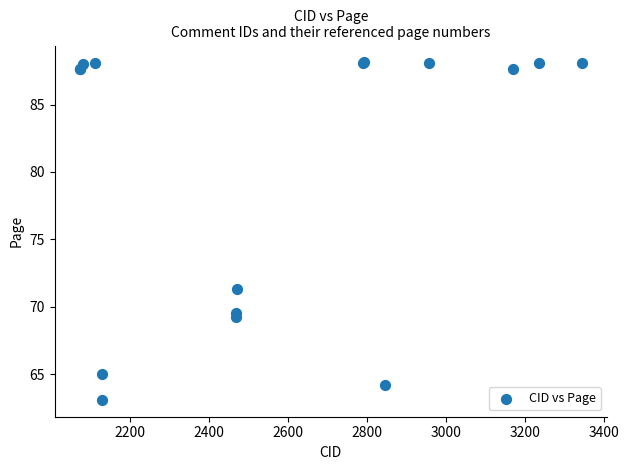

What Y value in the scatter plot is closest to 75?

71.3